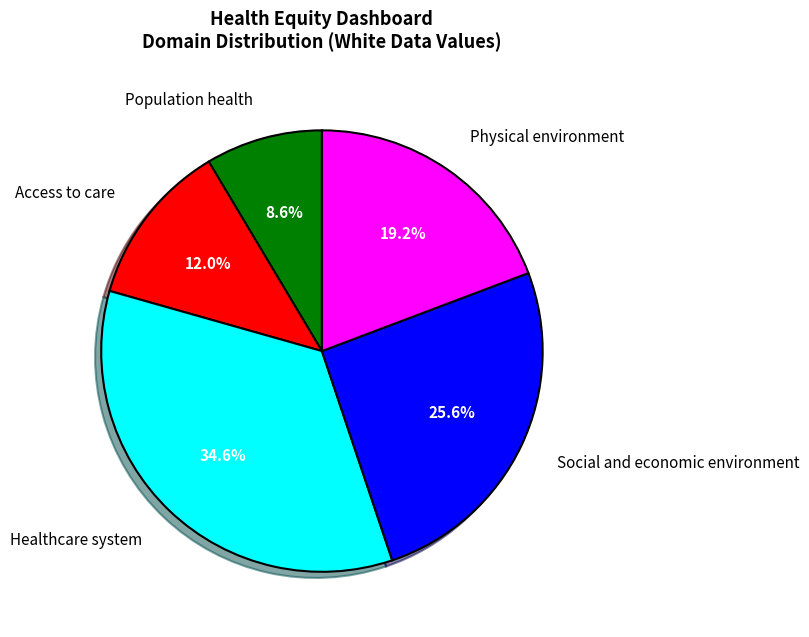

How many slices are in this pie chart?

5